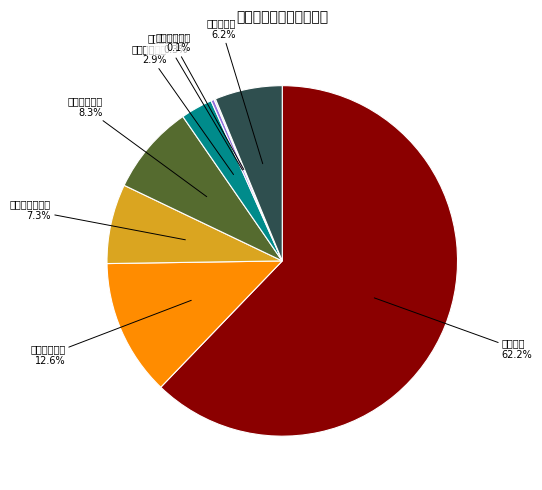

Between 其他党委事务 and 行政单位离退休, which is larger?

其他党委事务